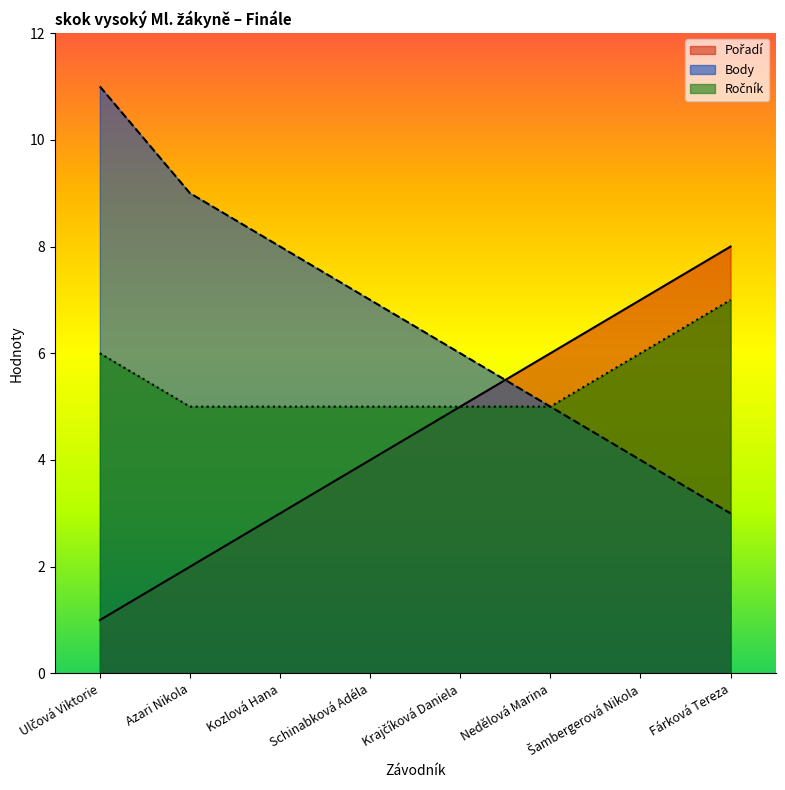

Which series has the largest range (max minus min)?

Body